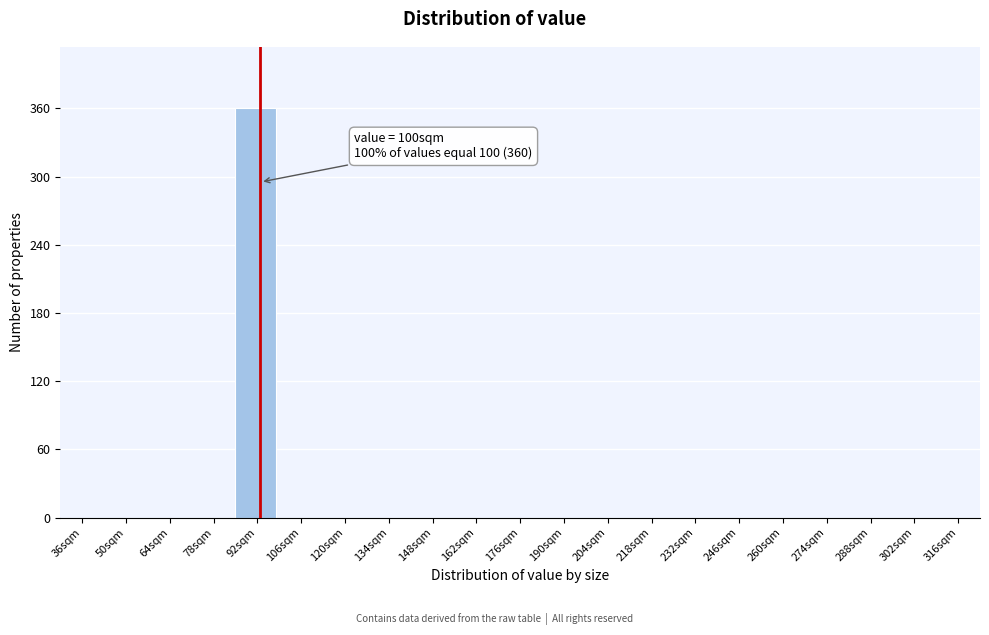

Reading left to right, extract all data points from this chart.

36sqm=0	50sqm=0	64sqm=0	78sqm=0	92sqm=360	106sqm=0	120sqm=0	134sqm=0	148sqm=0	162sqm=0	176sqm=0	190sqm=0	204sqm=0	218sqm=0	232sqm=0	246sqm=0	260sqm=0	274sqm=0	288sqm=0	302sqm=0	316sqm=0